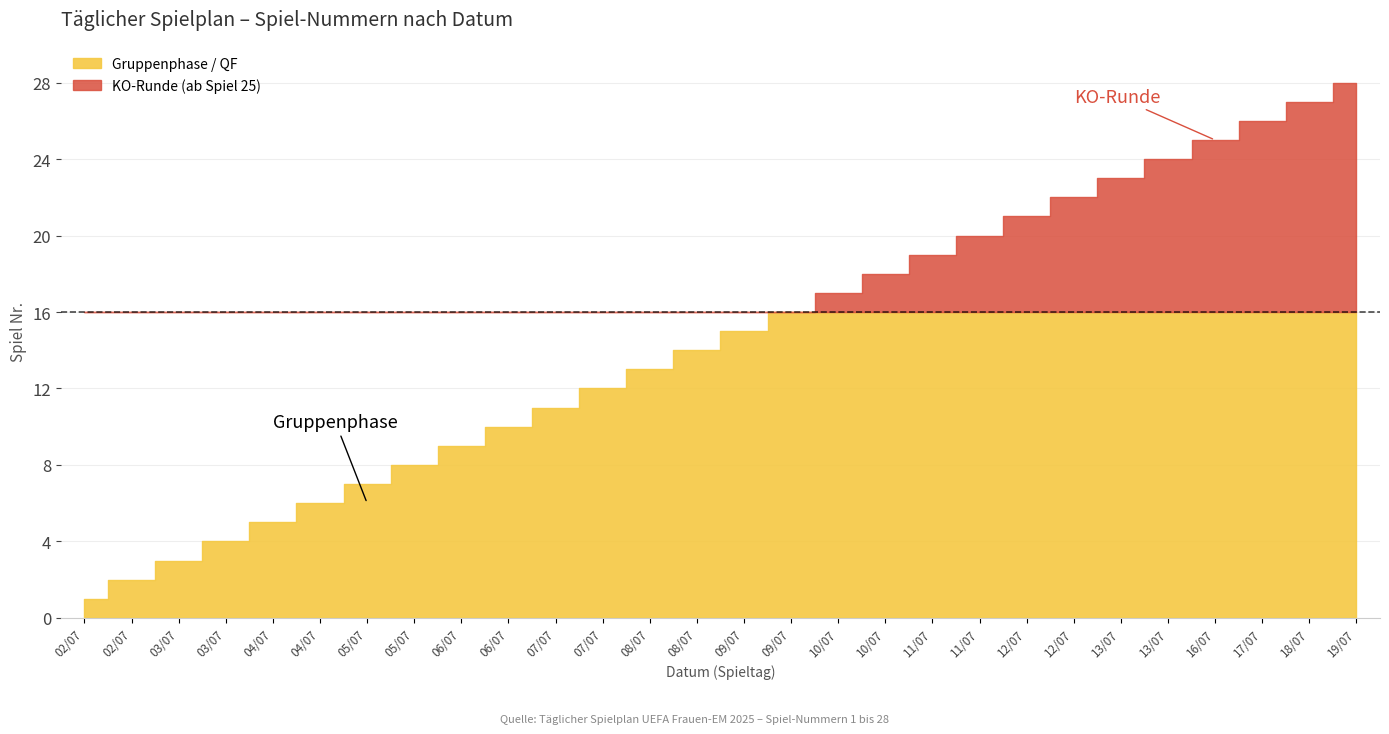

Is it true that the value at 13/07 is 24?

True